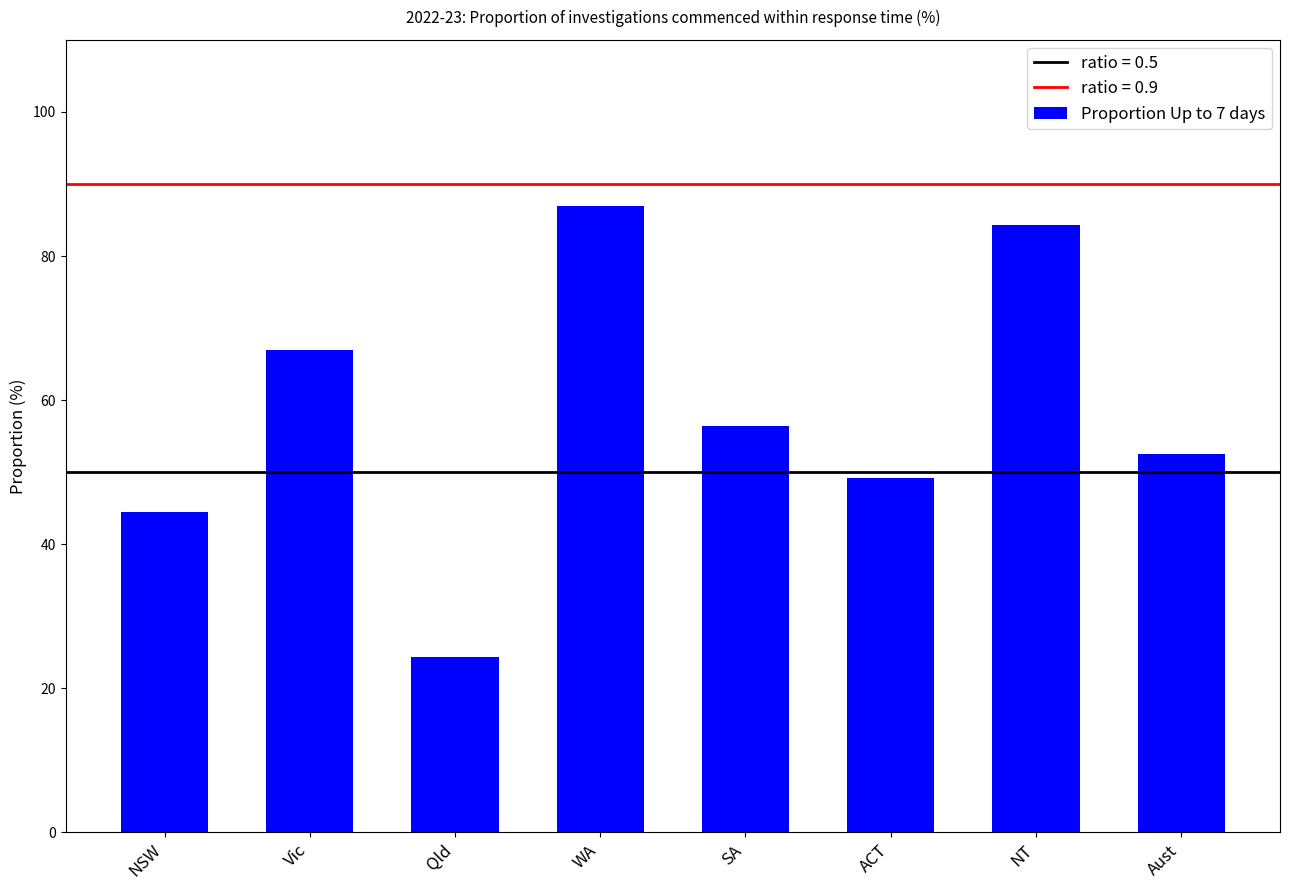

Reading right to left, list all the values displayed in this chart.

52.5	84.3	49.2	56.4	86.9	24.4	66.9	44.5